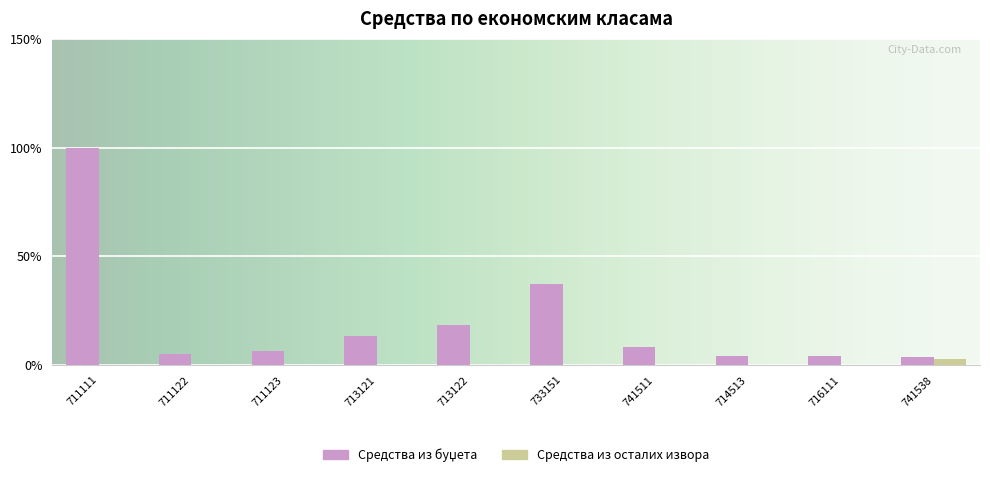

What is the sum of all Средства из осталих извора values?

2.8